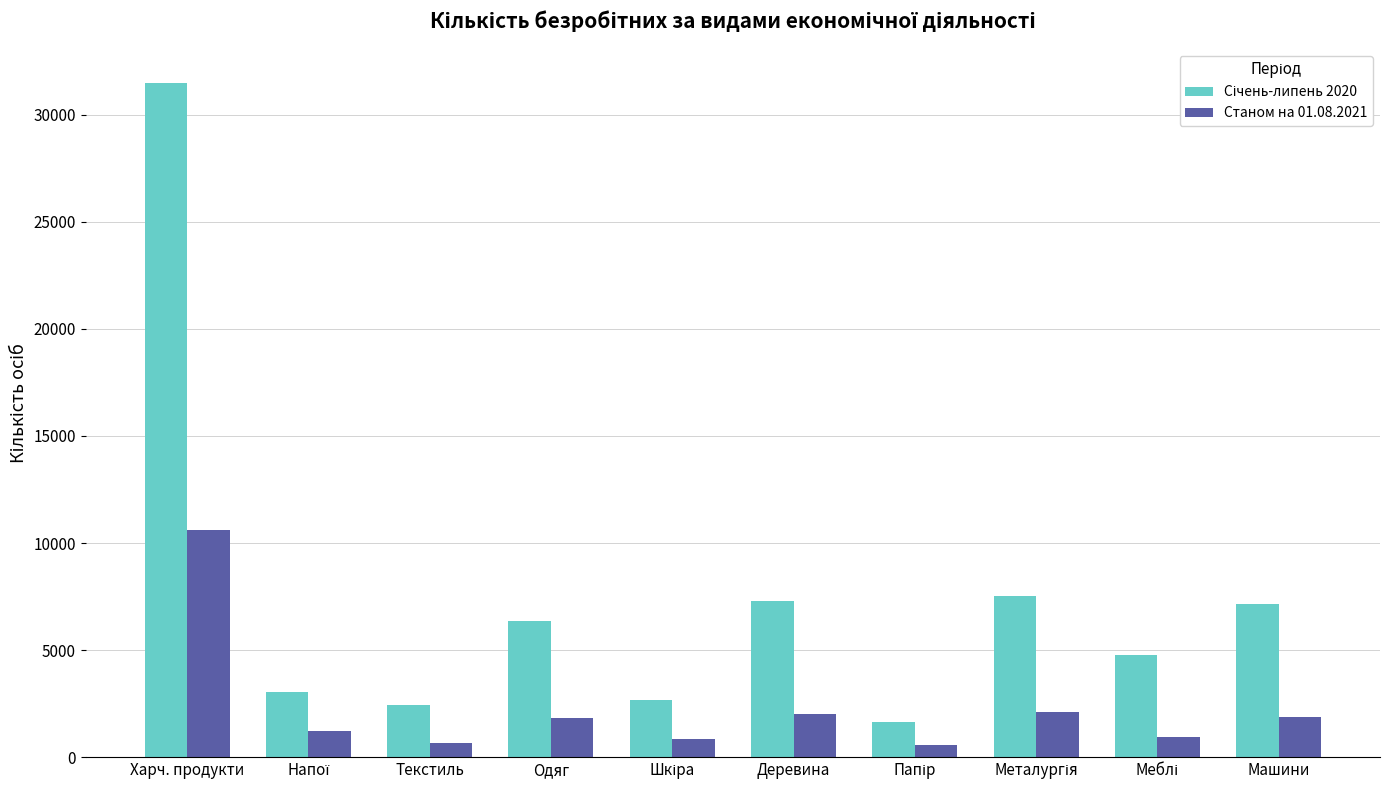

What is the greatest value displayed?

31494